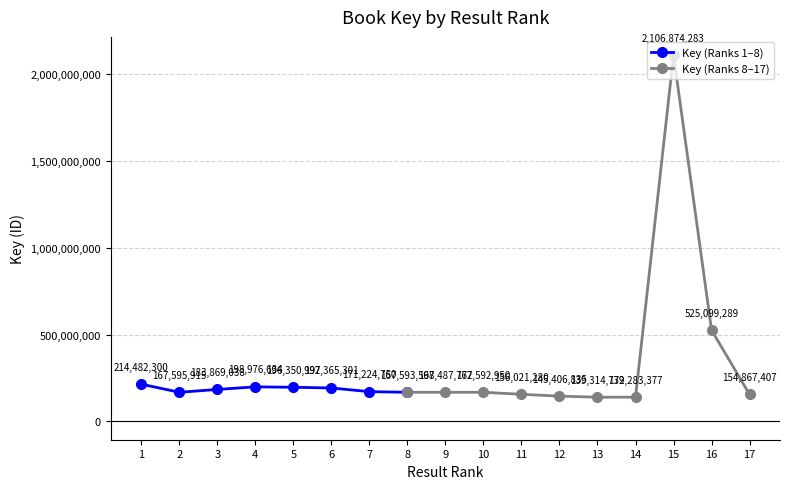

The Key (Ranks 1–8) series shows 295240988 at 3. True or false?

False